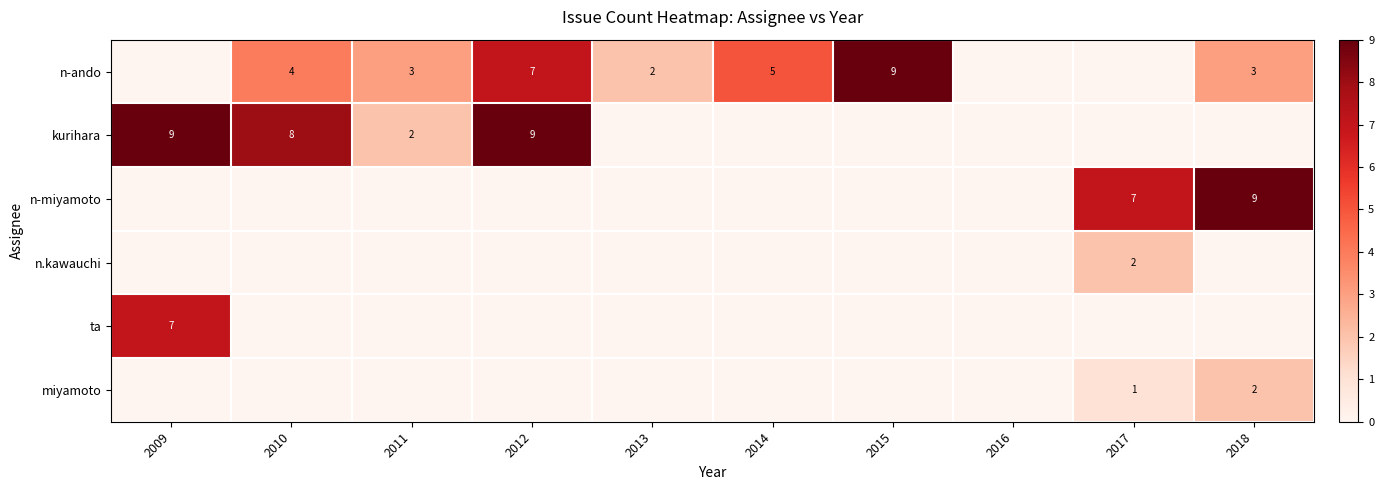

What is the difference between the n-ando values at 2013 and 2014?

3